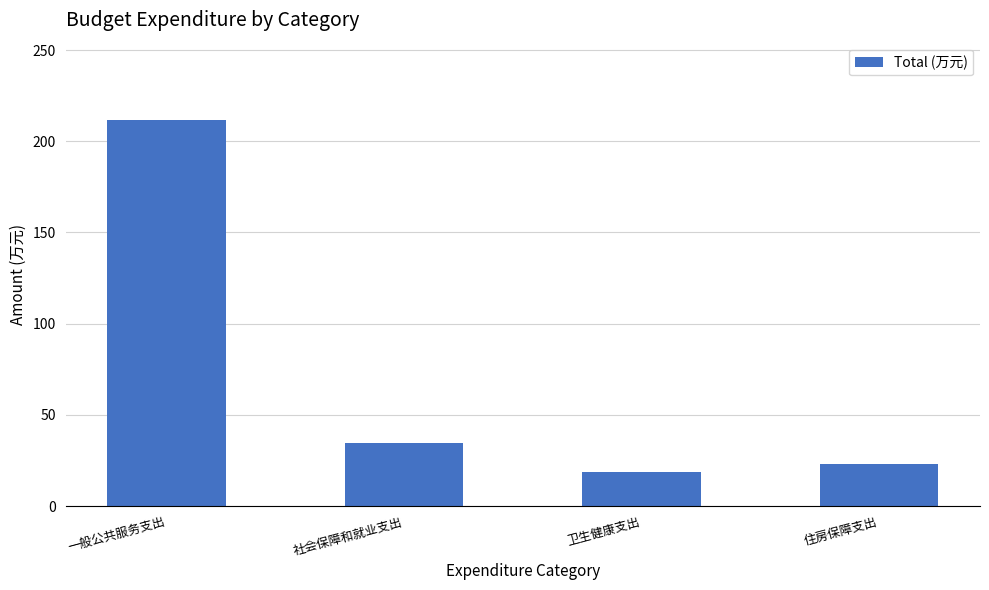

What is the difference between the maximum and minimum values?

193.3